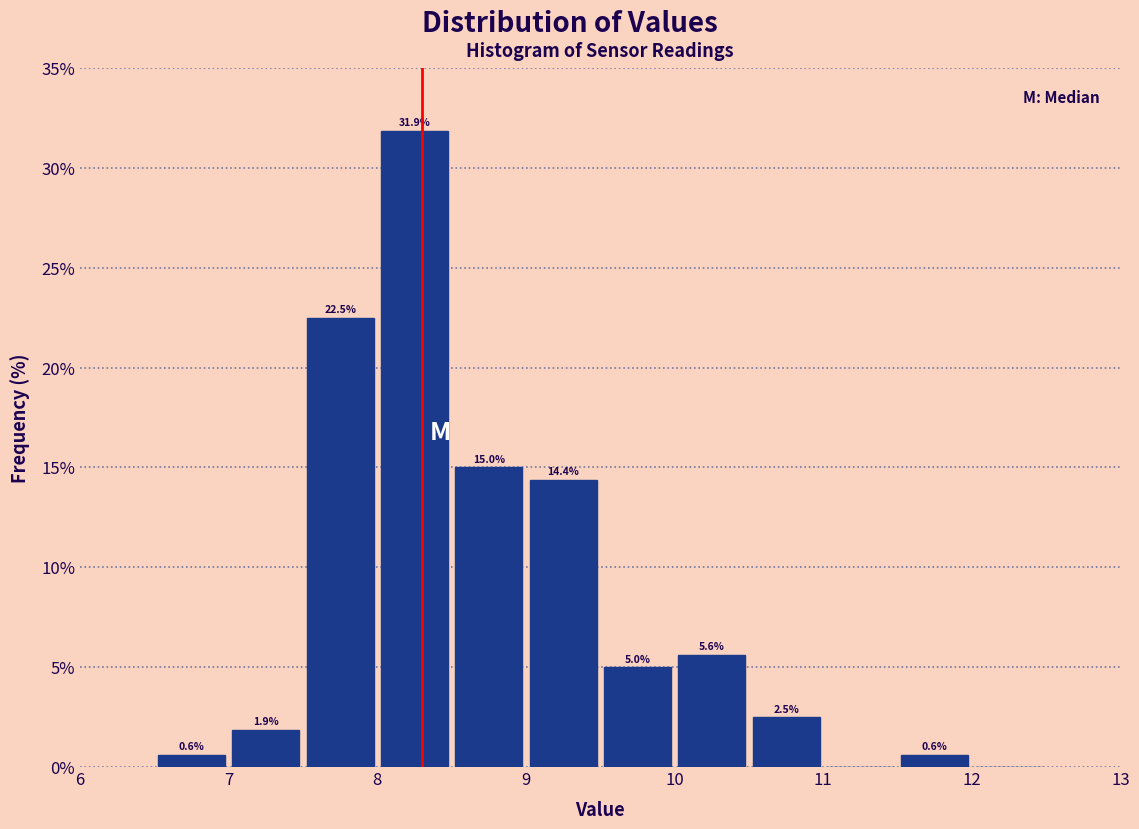

Which range on the x-axis has the tallest bar?

8.0 to 8.5